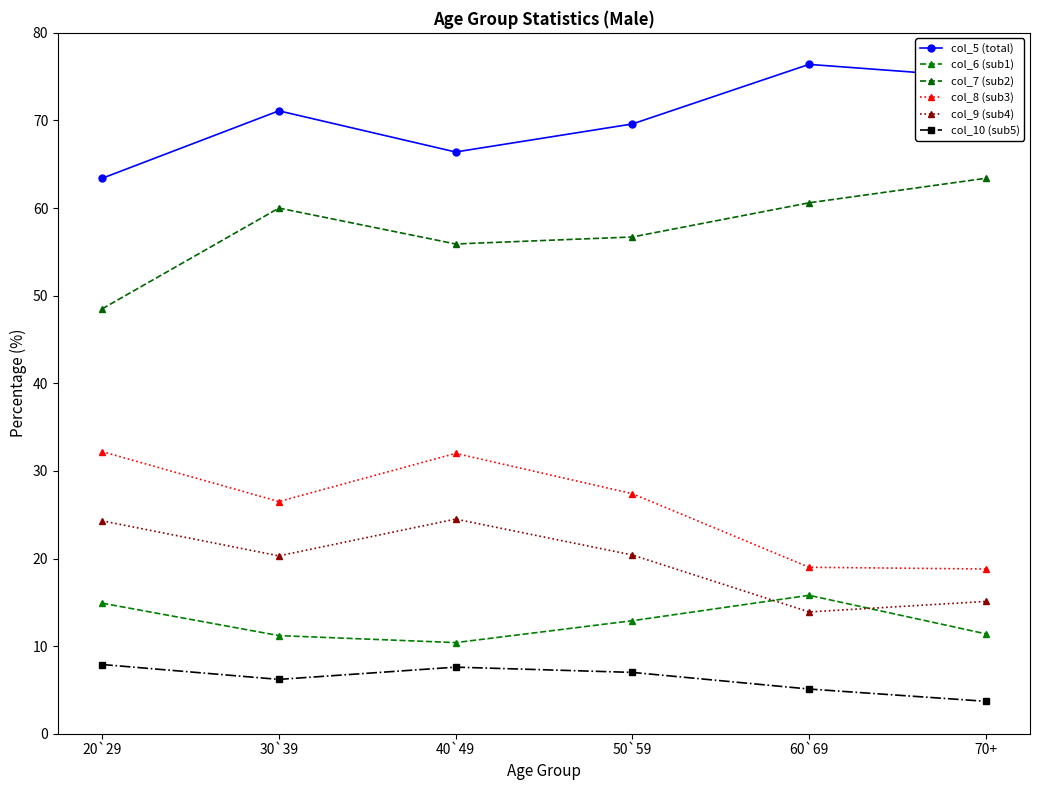

At which label does col_5 (total) first exceed 71?

30`39